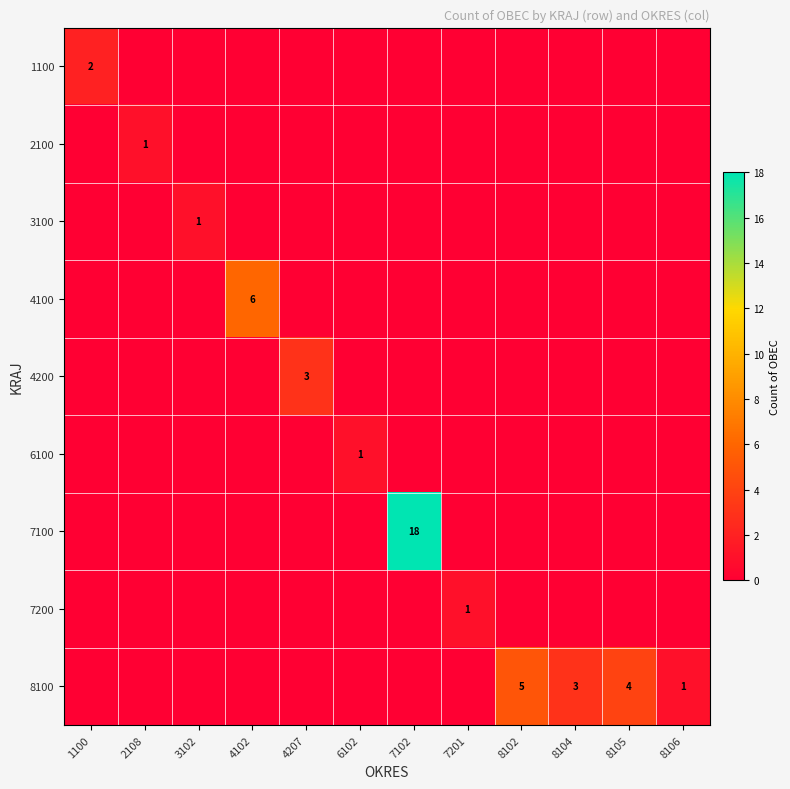

Rank the series by their maximum value, from lowest to highest.

2100, 3100, 6100, 7200, 1100, 4200, 8100, 4100, 7100